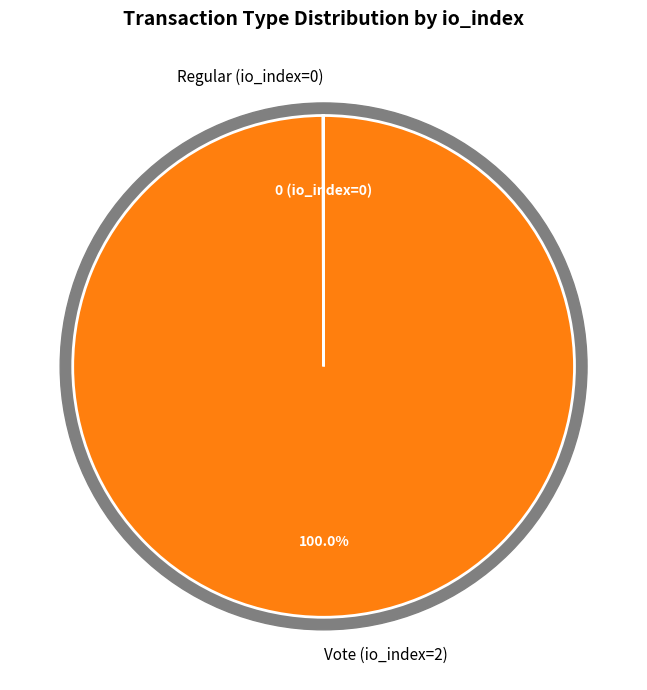

Is there a majority slice in this chart?

Yes